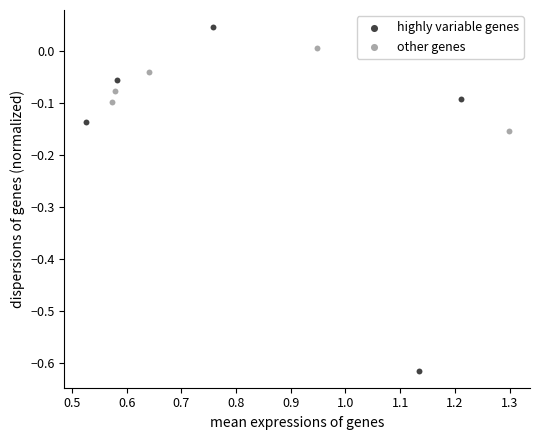

Which series has the widest spread of Y values?

highly variable genes